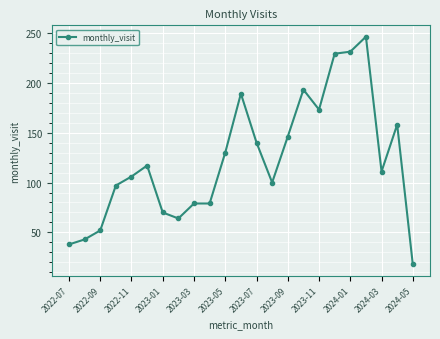

Reading left to right, transcribe all the data shown in this chart.

38	43	52	97	106	117	70	64	79	79	130	189	140	100	146	193	173	229	231	246	111	158	18